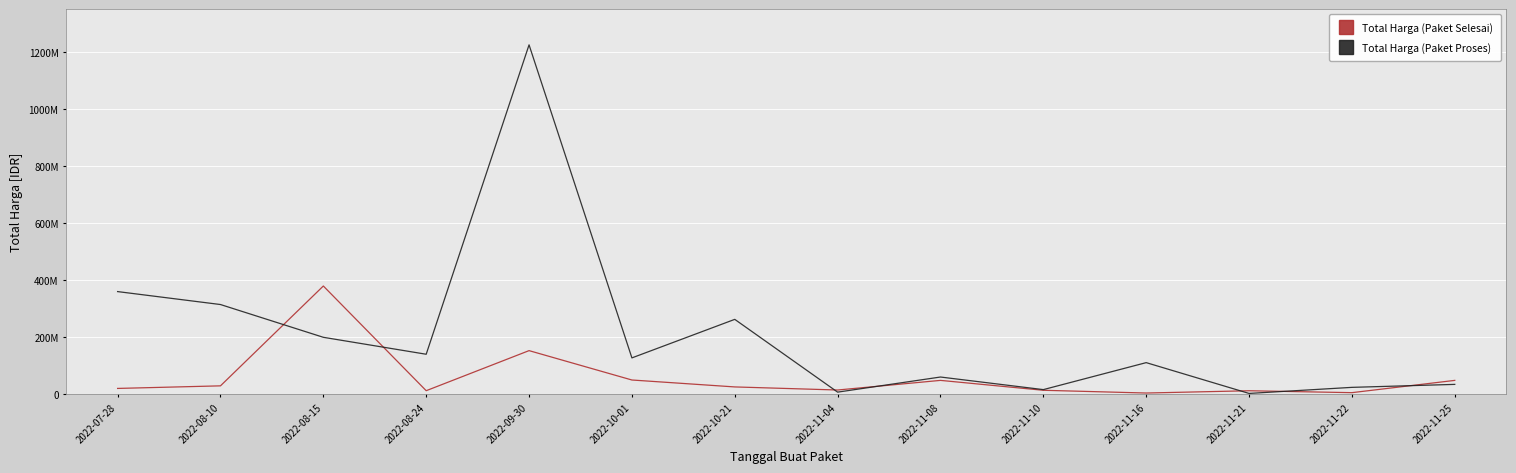

Does the chart have visible grid lines?

Yes